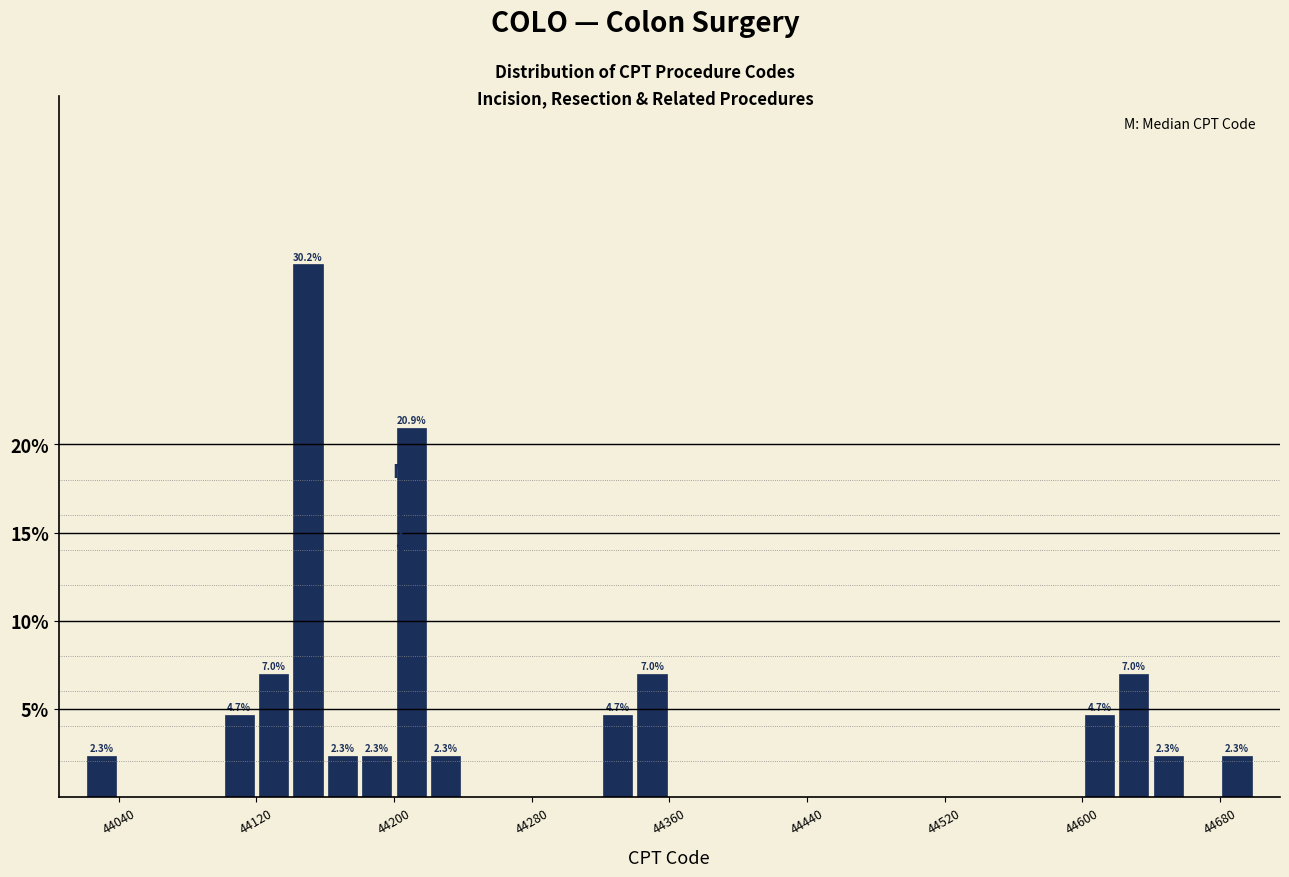

Around what value on the x-axis is the tallest bar? Give the approximate position of its centre, as read against the axis.

44150